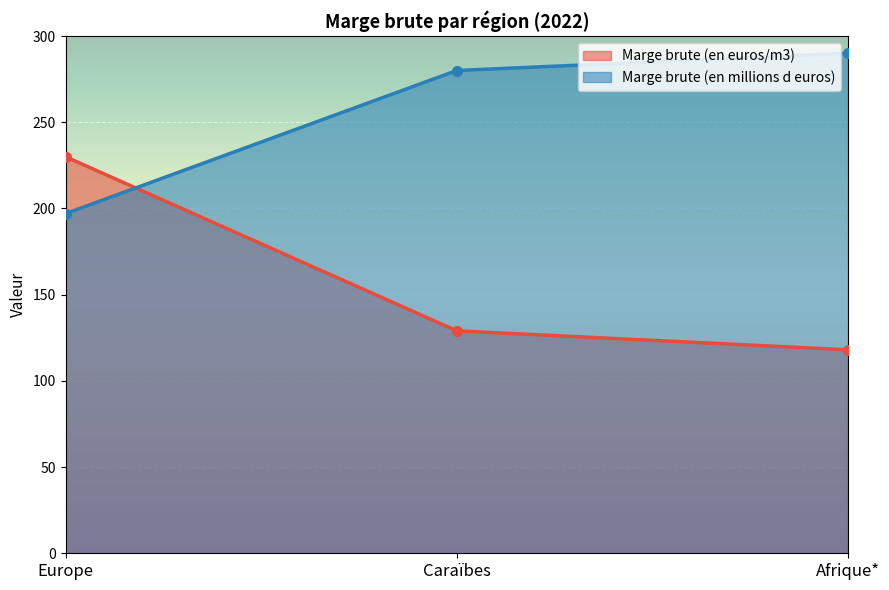

At how many categories does at least one series exceed 181?

3